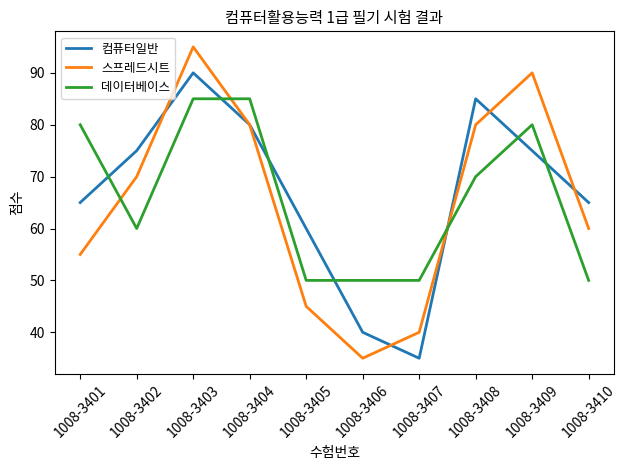

Which series has the largest range (max minus min)?

스프레드시트